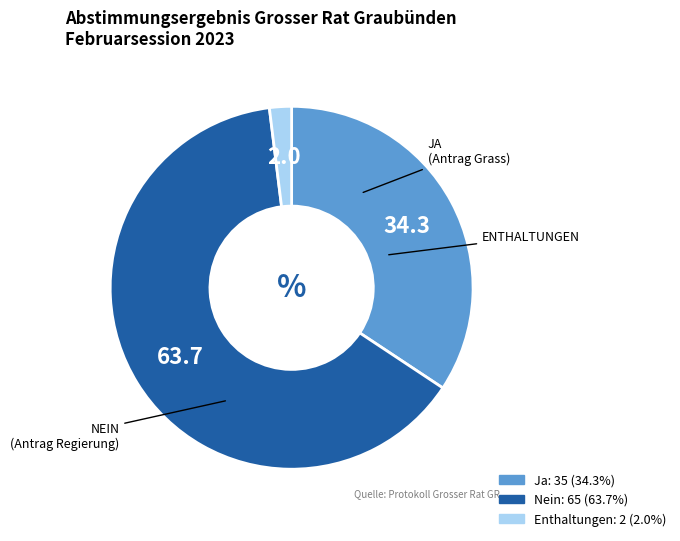

Is it true that Ja is 42% of the pie?

False